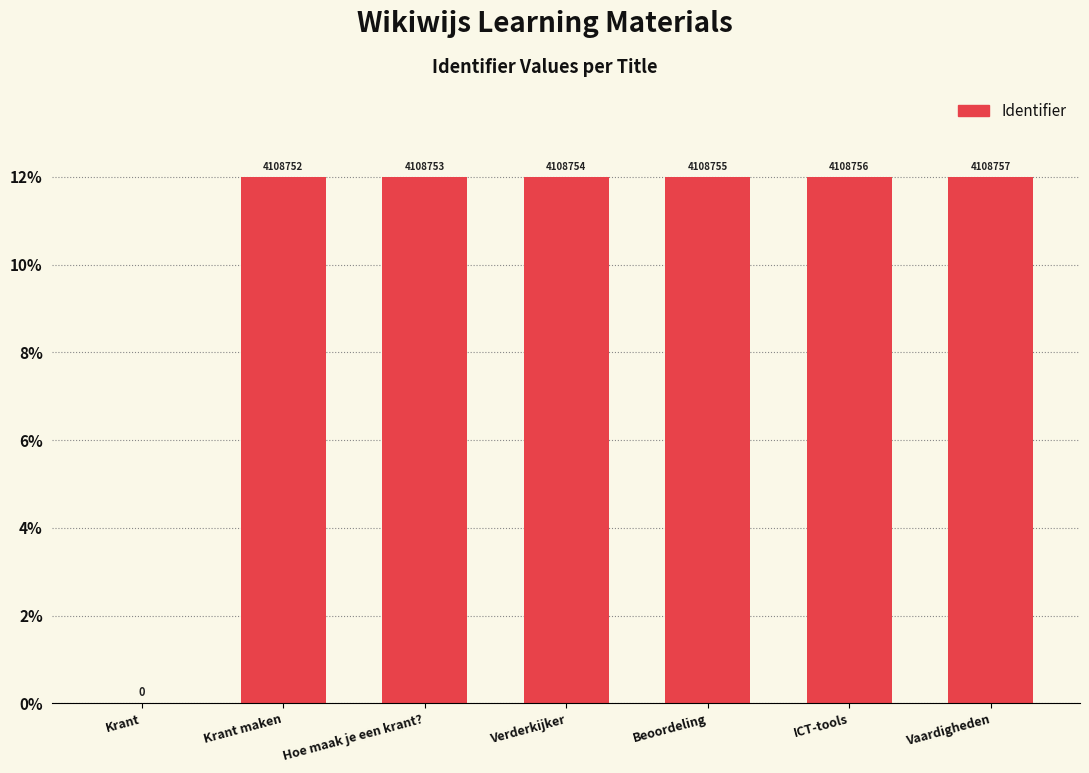

Is it true that the value at Krant is 6.9?

False